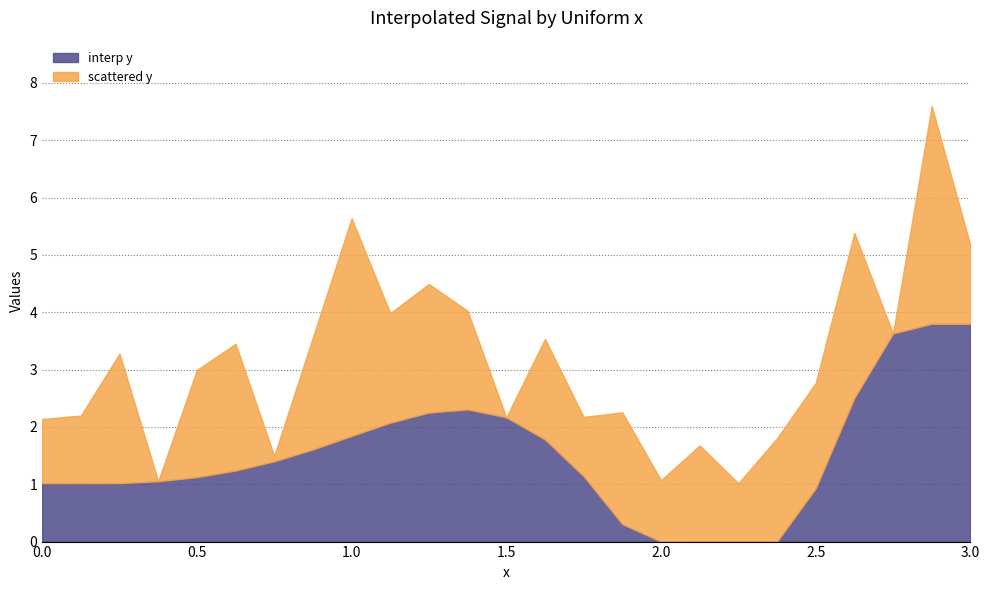

What is the sum of the interp y values at 7 and 14?

2.7